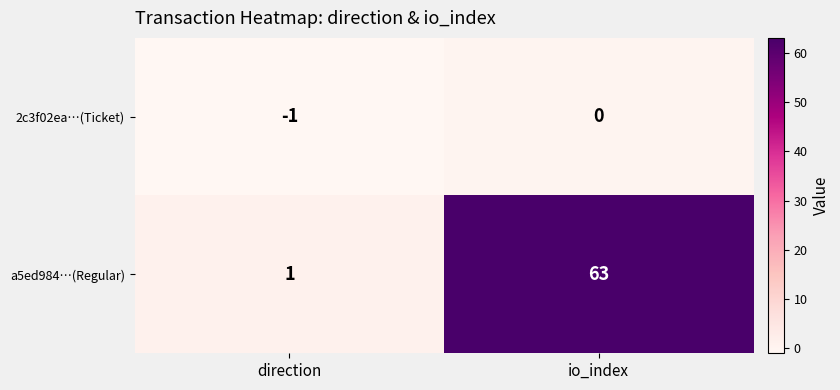

List the series in order of their peak value, highest first.

a5ed984…(Regular), 2c3f02ea…(Ticket)